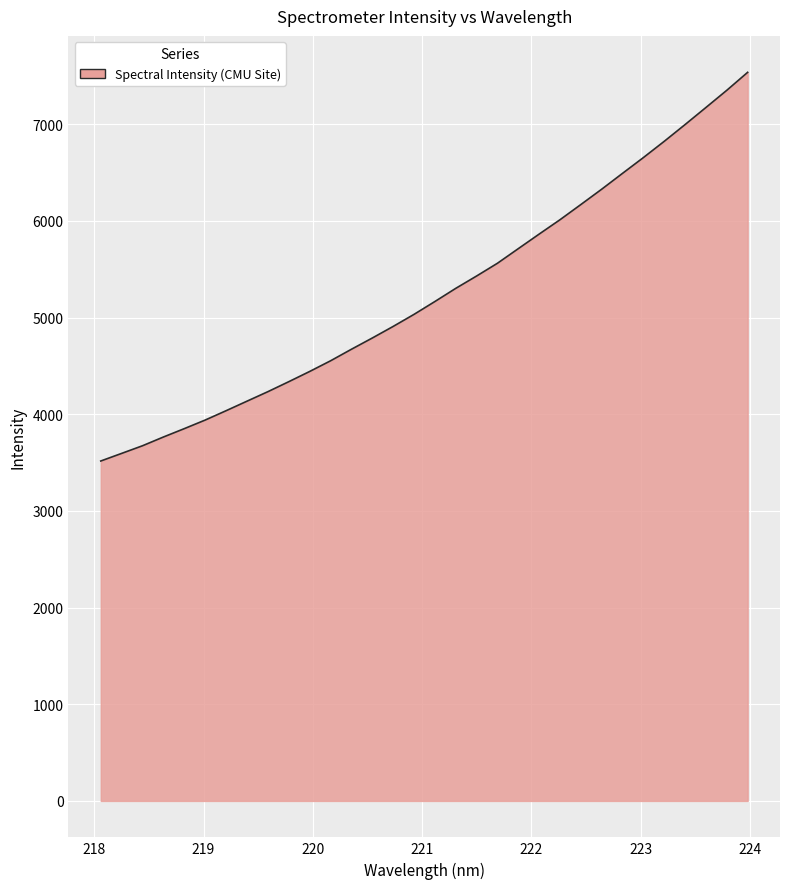

What is the difference between the maximum and minimum values?

4020.1